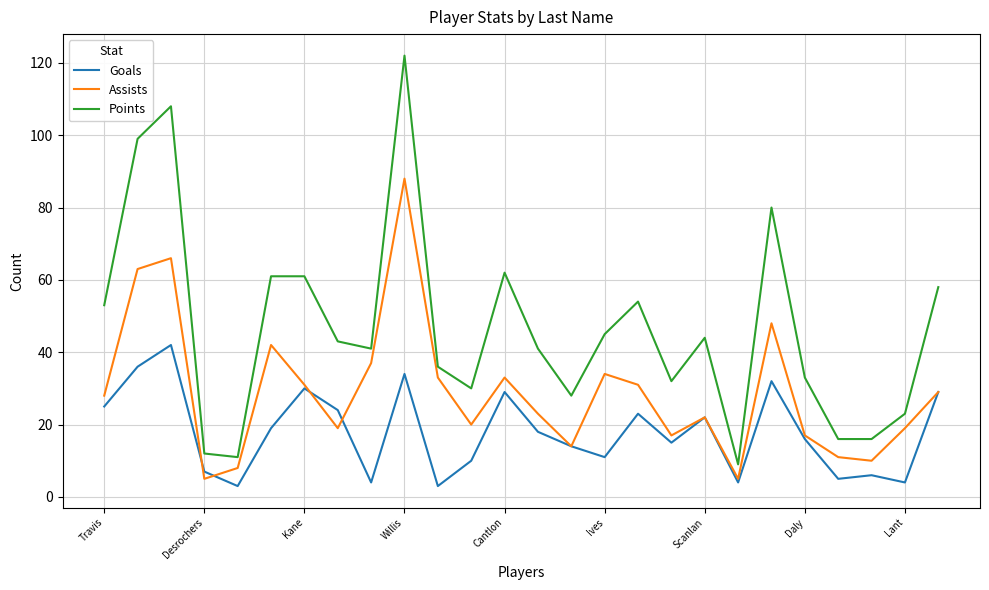

True or false: Assists and Points intersect in this chart.

False